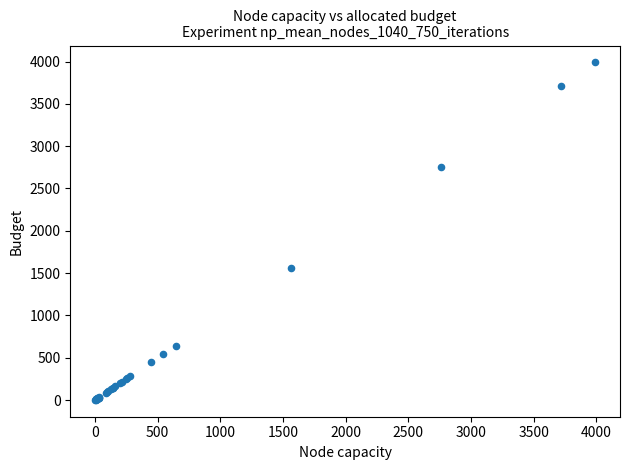

What Y value in the scatter plot is closest to 1996?

1564.0